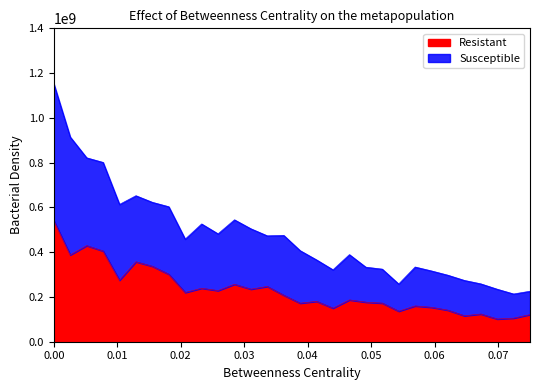

What is the lowest value of the Resistant series?

101419082.7